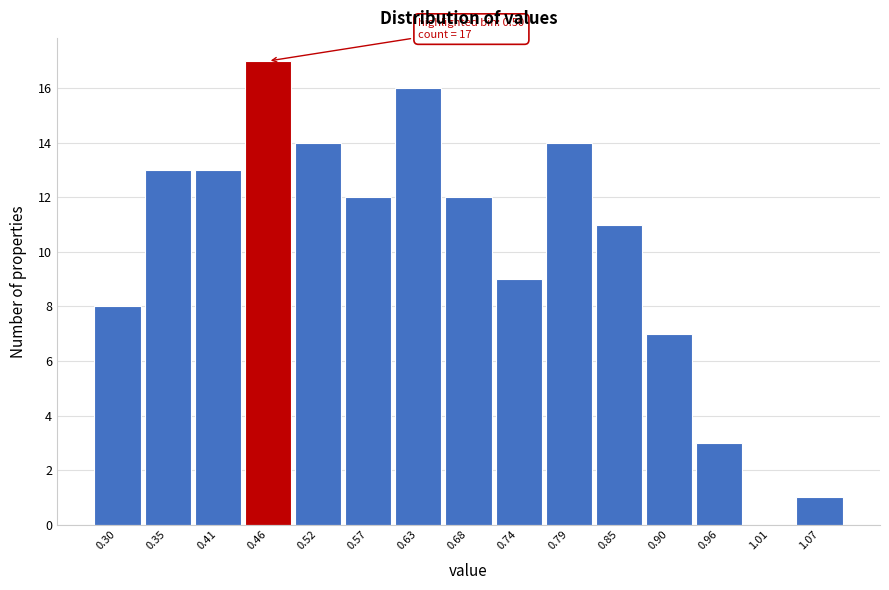

Reading left to right, list all the values displayed in this chart.

0.30=8	0.35=13	0.41=13	0.46=17	0.52=14	0.57=12	0.63=16	0.68=12	0.74=9	0.79=14	0.85=11	0.90=7	0.96=3	1.01=0	1.07=1